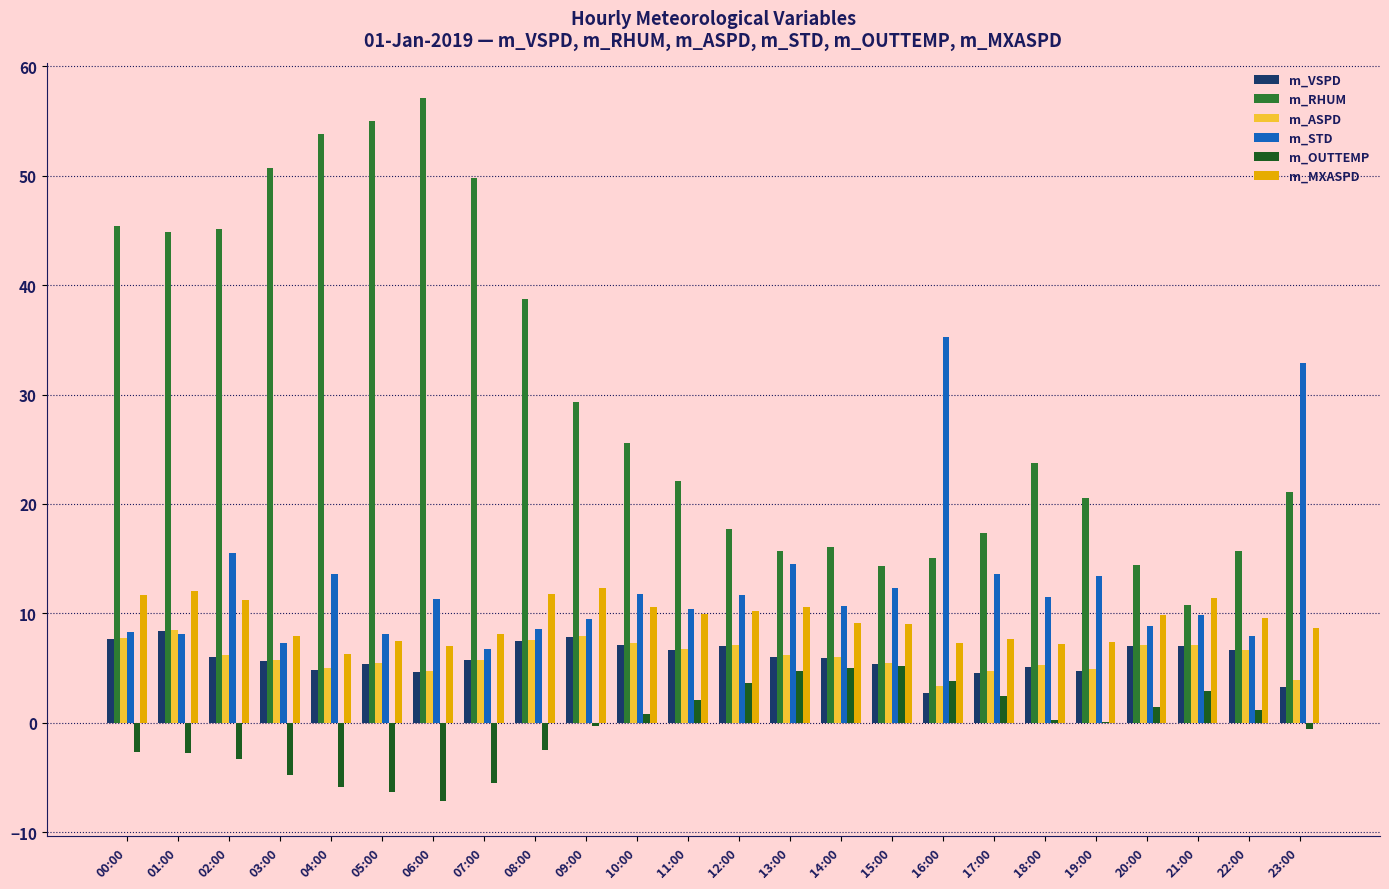

The value of m_STD at 05:00 is 11.8. True or false?

False